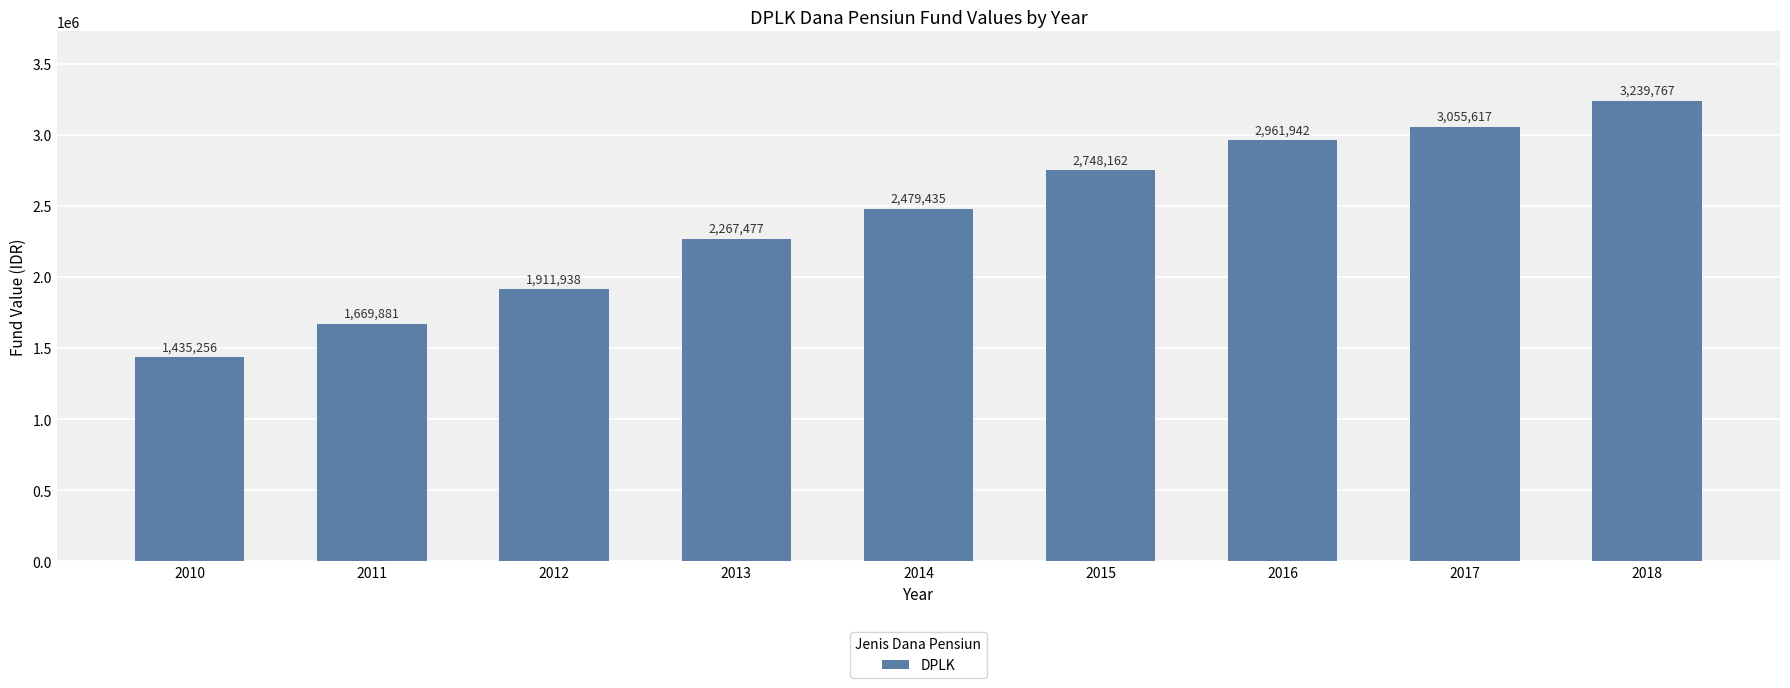

What is the difference between the maximum and minimum values?

1804511